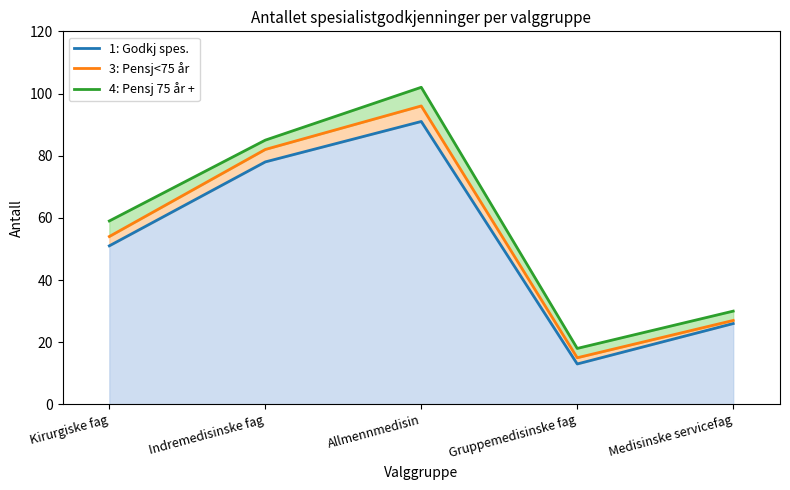

Which series has the largest total across all categories?

4: Pensj 75 år +